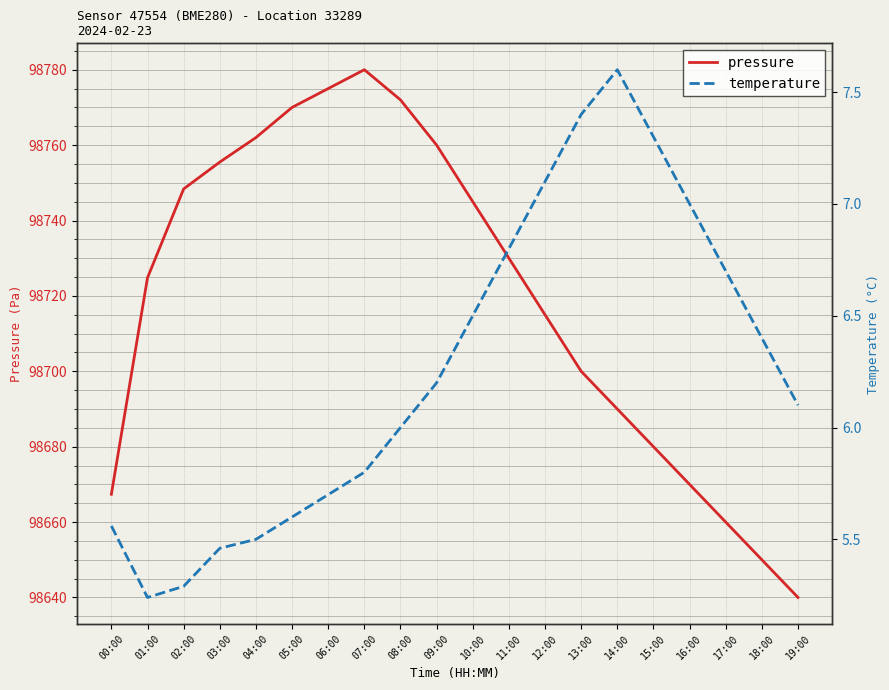

Reading left to right, transcribe all the data shown in this chart.

pressure: 00:00=98667.4	01:00=98724.8	02:00=98748.4	03:00=98755.5	04:00=98762.0	05:00=98770.0	06:00=98775.0	07:00=98780.0	08:00=98772.0	09:00=98760.0	10:00=98745.0	11:00=98730.0	12:00=98715.0	13:00=98700.0	14:00=98690.0	15:00=98680.0	16:00=98670.0	17:00=98660.0	18:00=98650.0	19:00=98640.0
temperature: 00:00=5.6	01:00=5.2	02:00=5.3	03:00=5.5	04:00=5.5	05:00=5.6	06:00=5.7	07:00=5.8	08:00=6.0	09:00=6.2	10:00=6.5	11:00=6.8	12:00=7.1	13:00=7.4	14:00=7.6	15:00=7.3	16:00=7.0	17:00=6.7	18:00=6.4	19:00=6.1